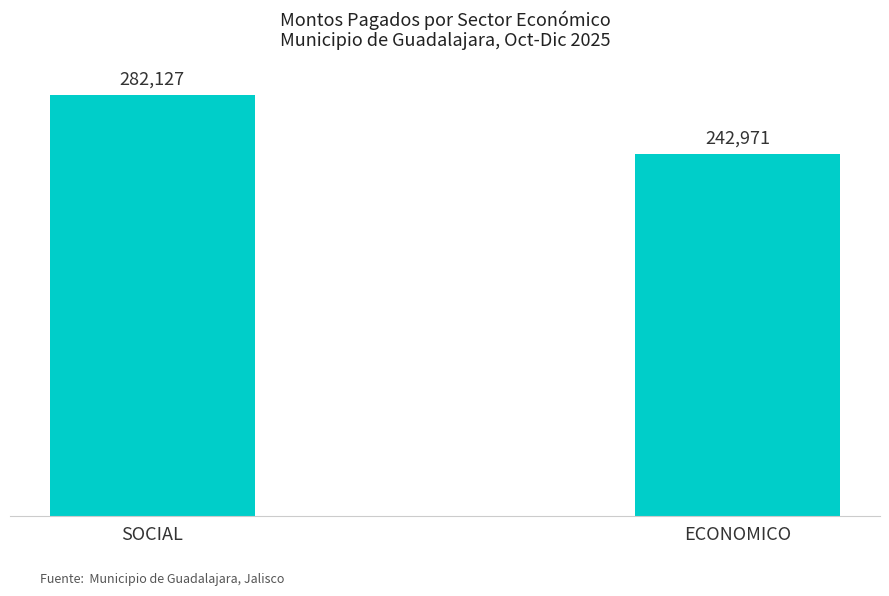

What is the change in value from SOCIAL to ECONOMICO?

-39155.7